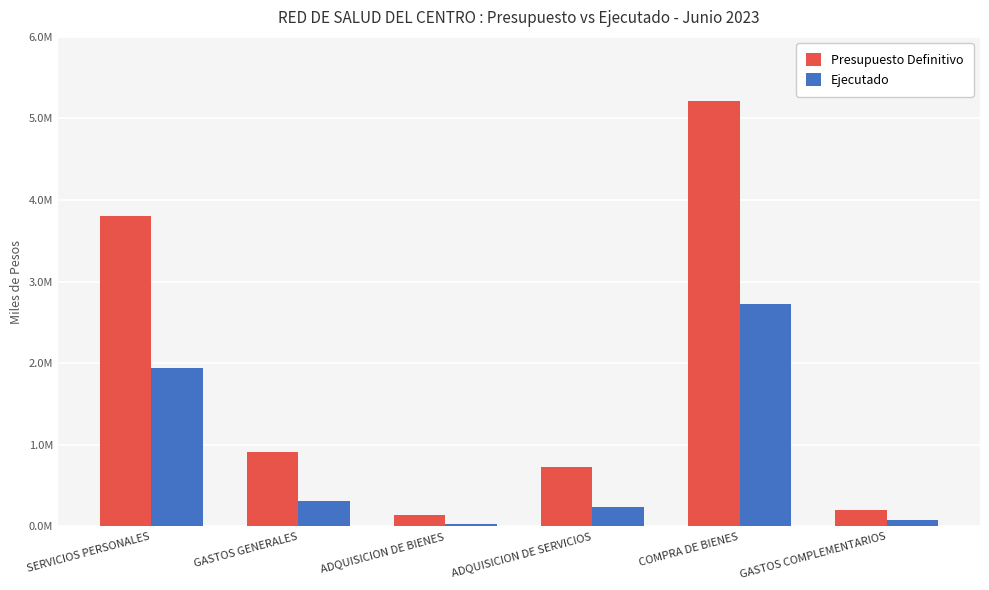

List the series in order of their peak value, highest first.

Presupuesto Definitivo, Ejecutado